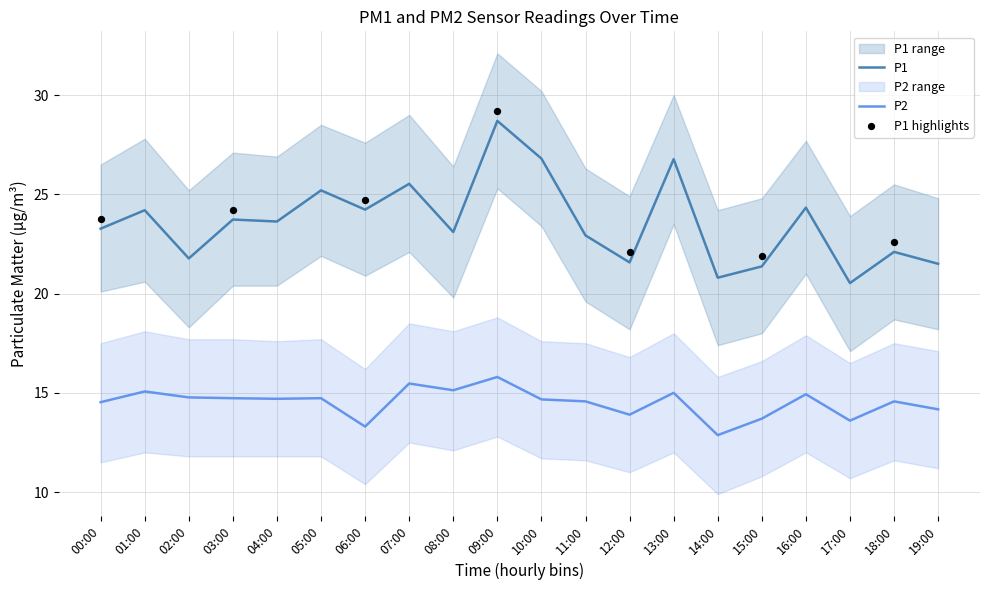

What are all the series names shown in the legend?

P1, P2